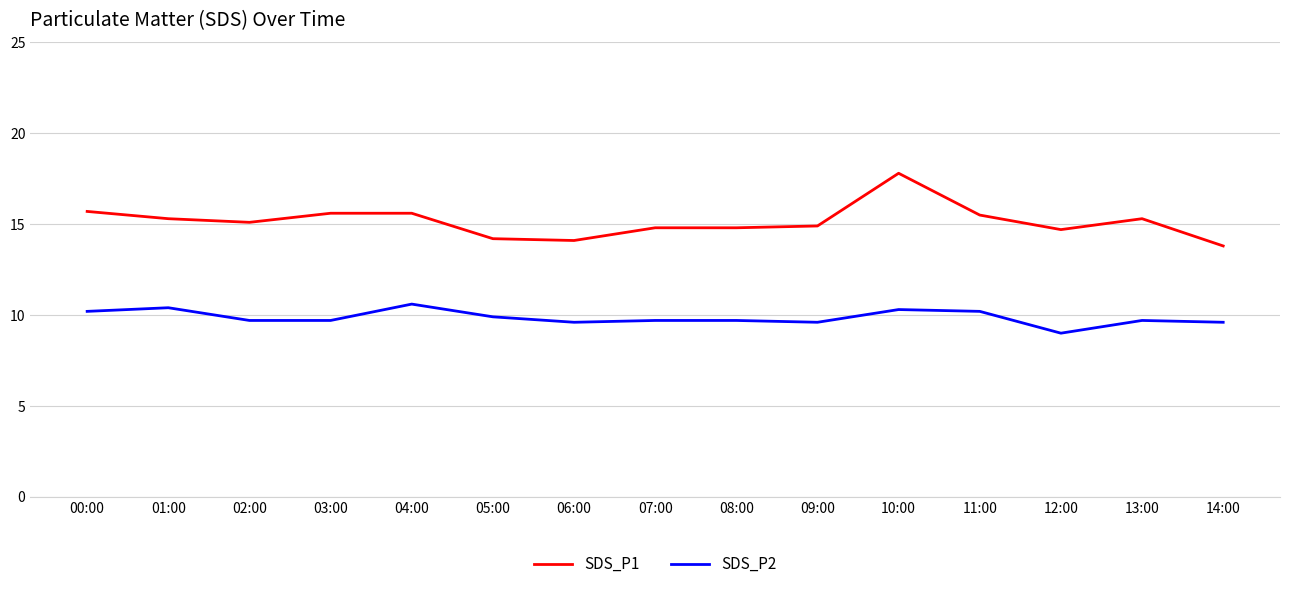

True or false: SDS_P1 and SDS_P2 cross at least once.

False